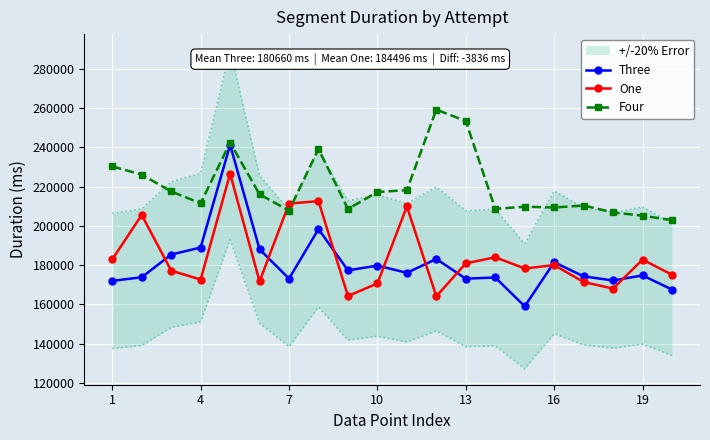

What is the maximum value for One?

226545